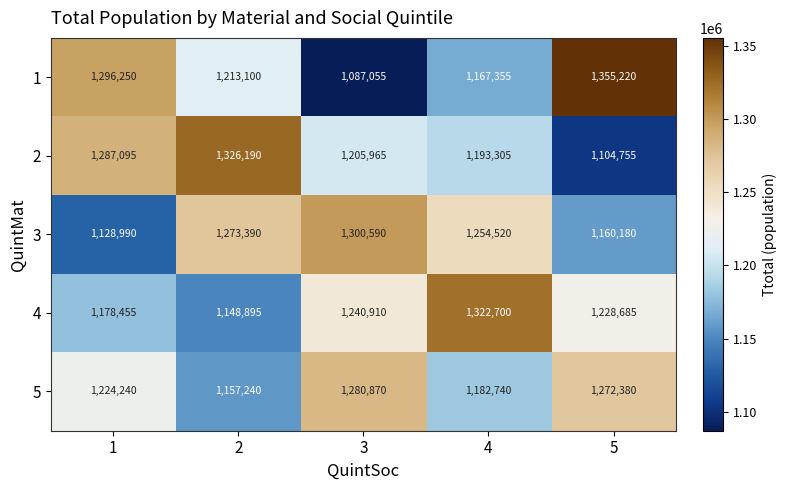

What is the difference between the 4 values at 2 and 5?

79790